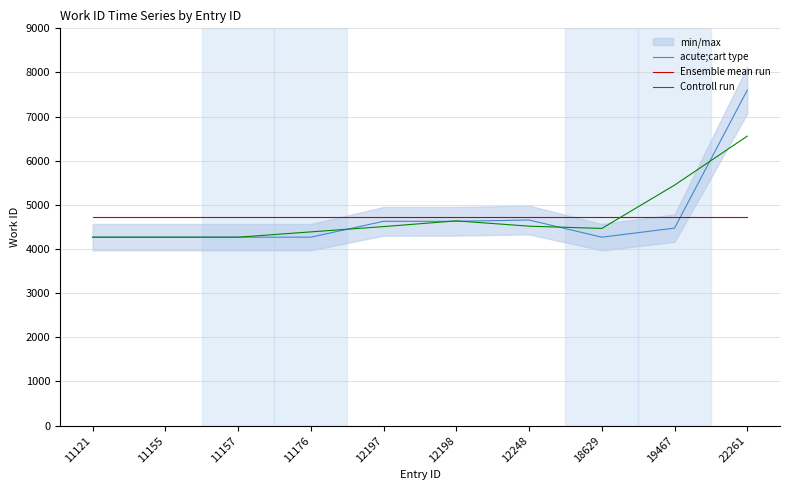

Reading left to right, extract all data points from this chart.

acute;cart type: 11121=4269.0	11155=4269.0	11157=4269.0	11176=4269.0	12197=4629.0	12198=4629.0	12248=4658.0	18629=4269.0	19467=4475.0	22261=7600.0
Ensemble mean run: 11121=4733.6	11155=4733.6	11157=4733.6	11176=4733.6	12197=4733.6	12198=4733.6	12248=4733.6	18629=4733.6	19467=4733.6	22261=4733.6
Controll run: 11121=4269.0	11155=4269.0	11157=4269.0	11176=4389.0	12197=4509.0	12198=4638.7	12248=4518.7	18629=4467.3	19467=5448.0	22261=6558.3